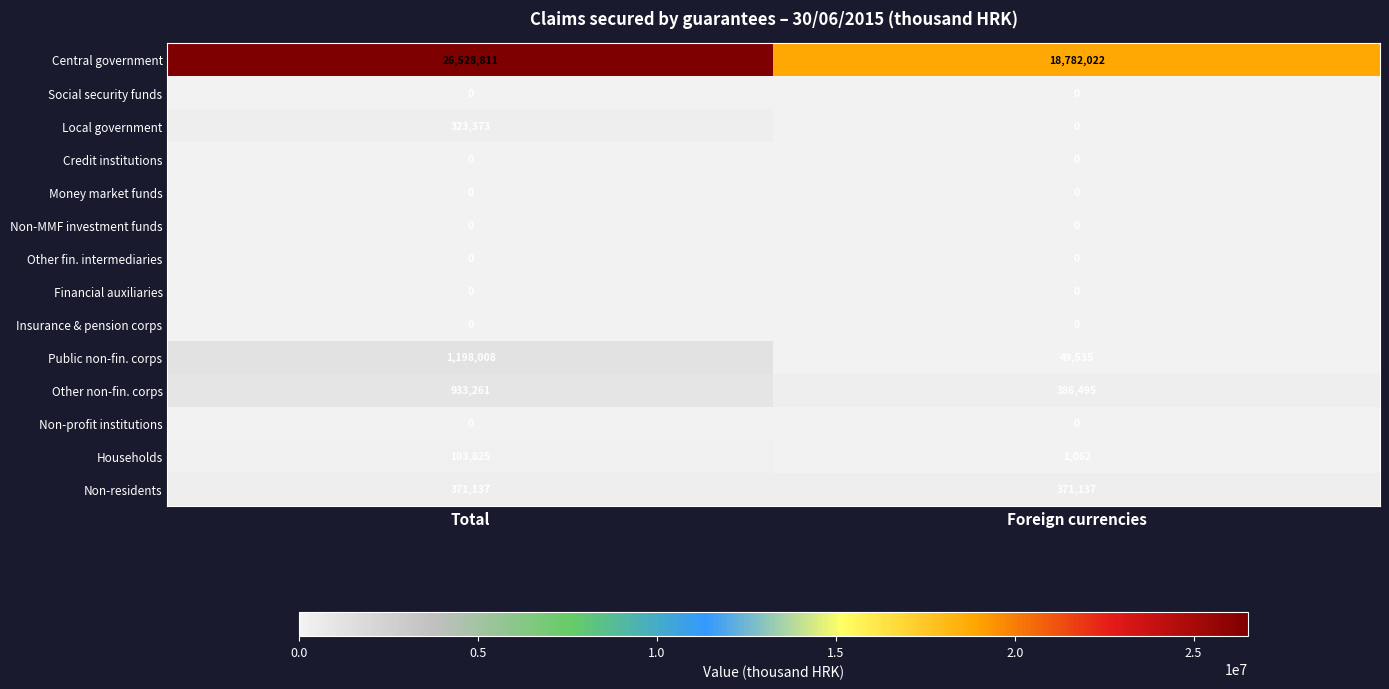

Reading left to right, what are all the values shown in this chart?

Central government: 26528811	18782022
Social security funds: 0	0
Local government: 323373	0
Credit institutions: 0	0
Money market funds: 0	0
Non-MMF investment funds: 0	0
Other fin. intermediaries: 0	0
Financial auxiliaries: 0	0
Insurance & pension corps: 0	0
Public non-fin. corps: 1198008	49535
Other non-fin. corps: 933261	386495
Non-profit institutions: 0	0
Households: 103825	1062
Non-residents: 371137	371137